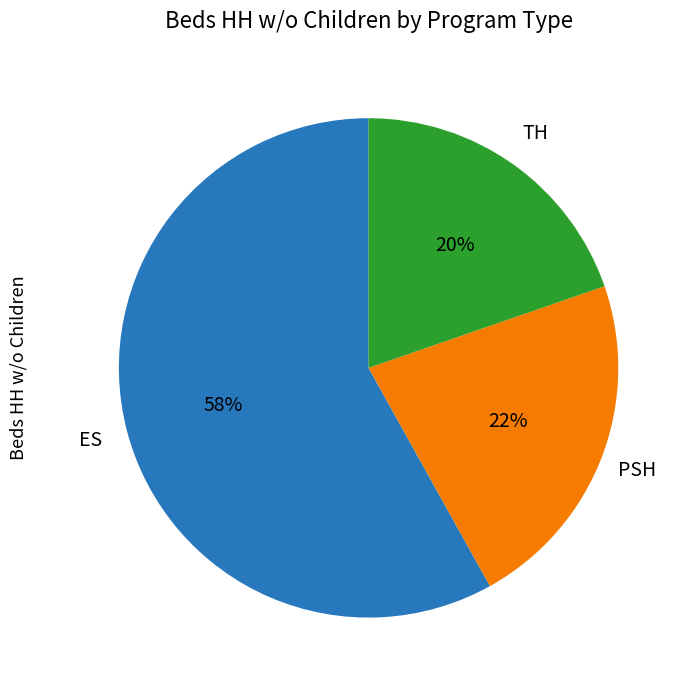

Is there a majority slice in this chart?

Yes